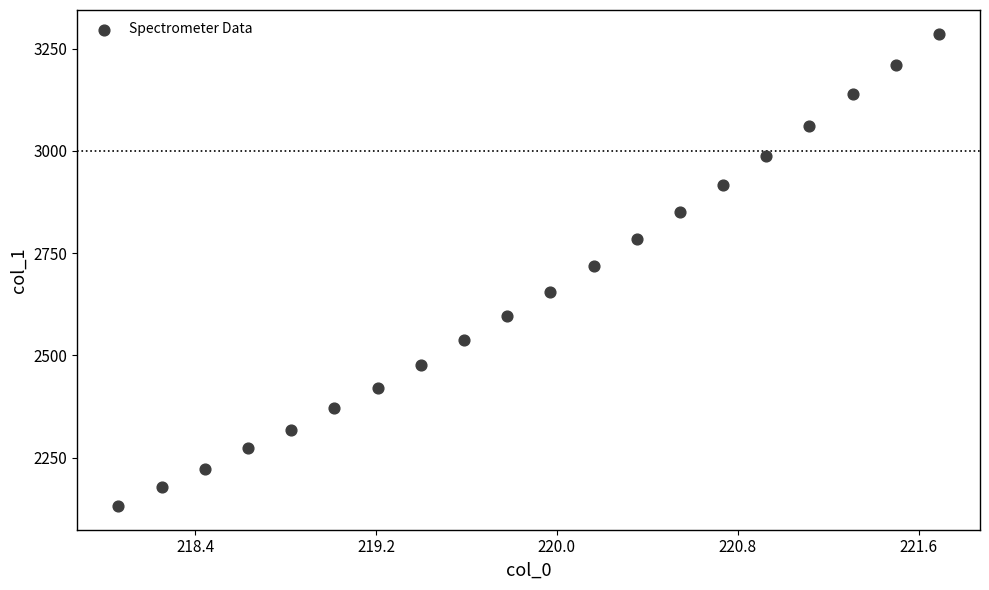

What is the range of X values (max minus min)?

3.6